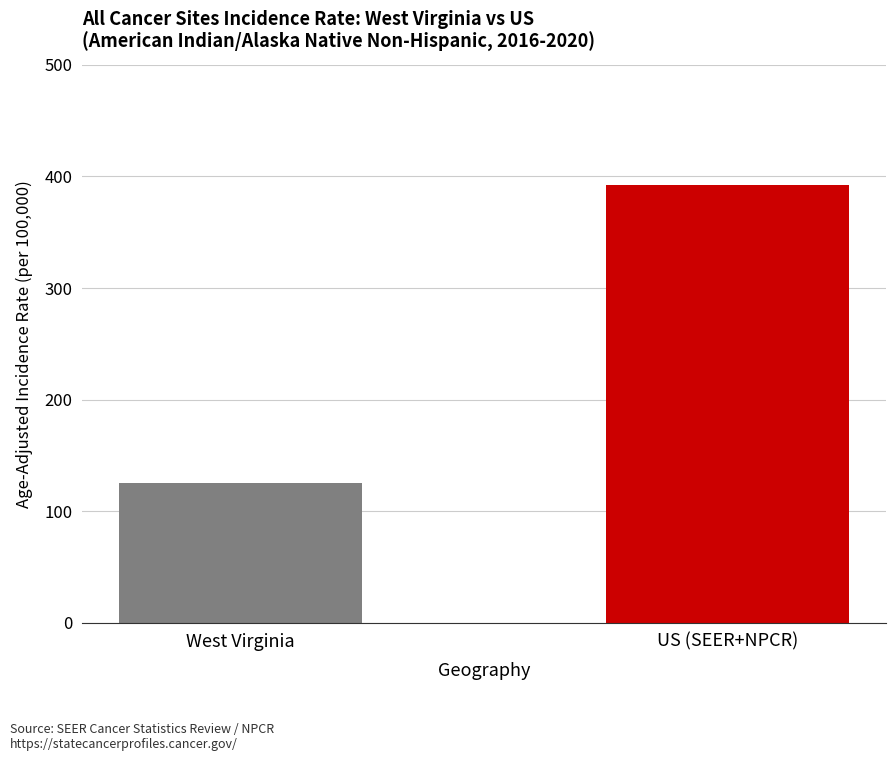

What is the minimum value shown in the chart?

125.7